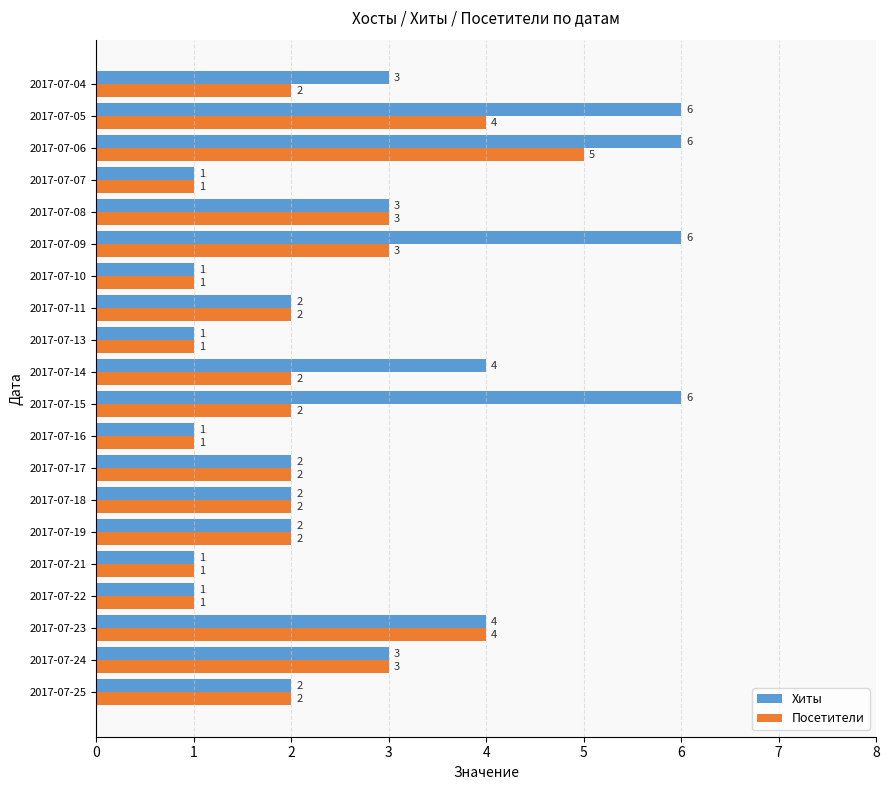

Is it true that Хиты equals 0 at 2017-07-21?

False